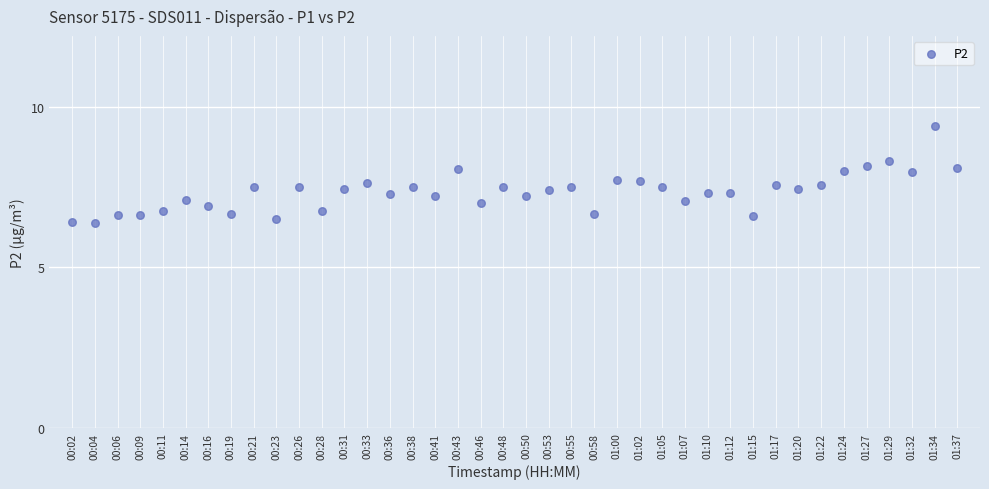

What is the range of Y values (max minus min)?

3.0